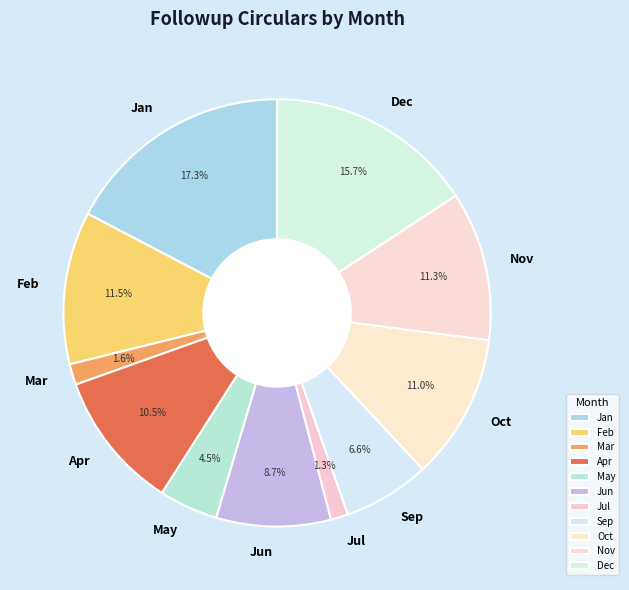

Does any single category account for the majority?

No